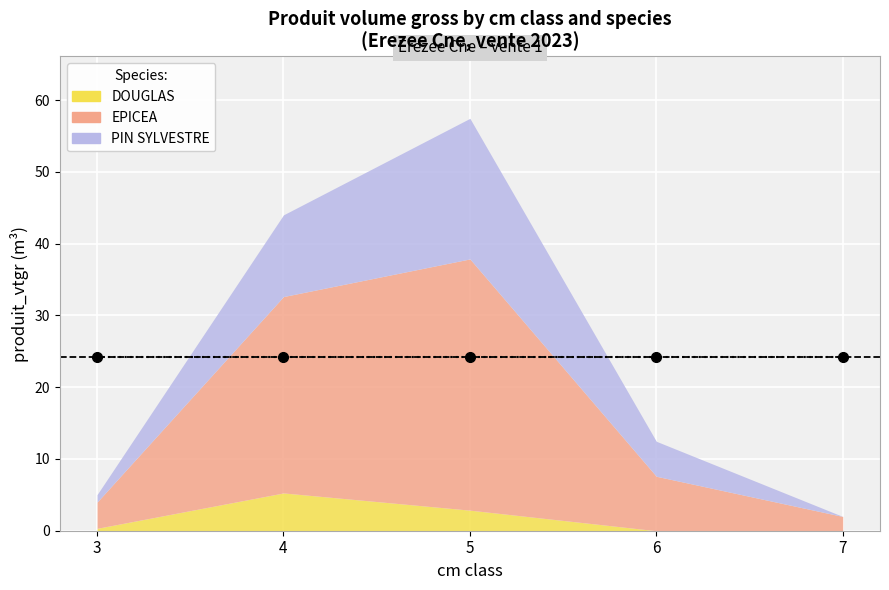

Reading right to left, extract all data points from this chart.

DOUGLAS: 0.0	0.0	2.9	5.3	0.3
EPICEA: 2.0	7.6	35.0	27.4	3.7
PIN SYLVESTRE: 0.0	4.9	19.6	11.4	1.0